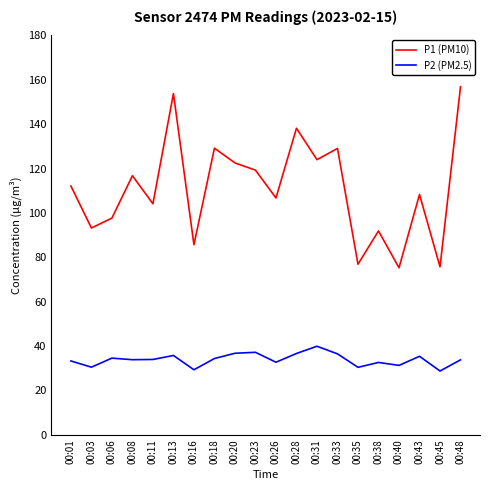

How many lines are shown in the chart?

2